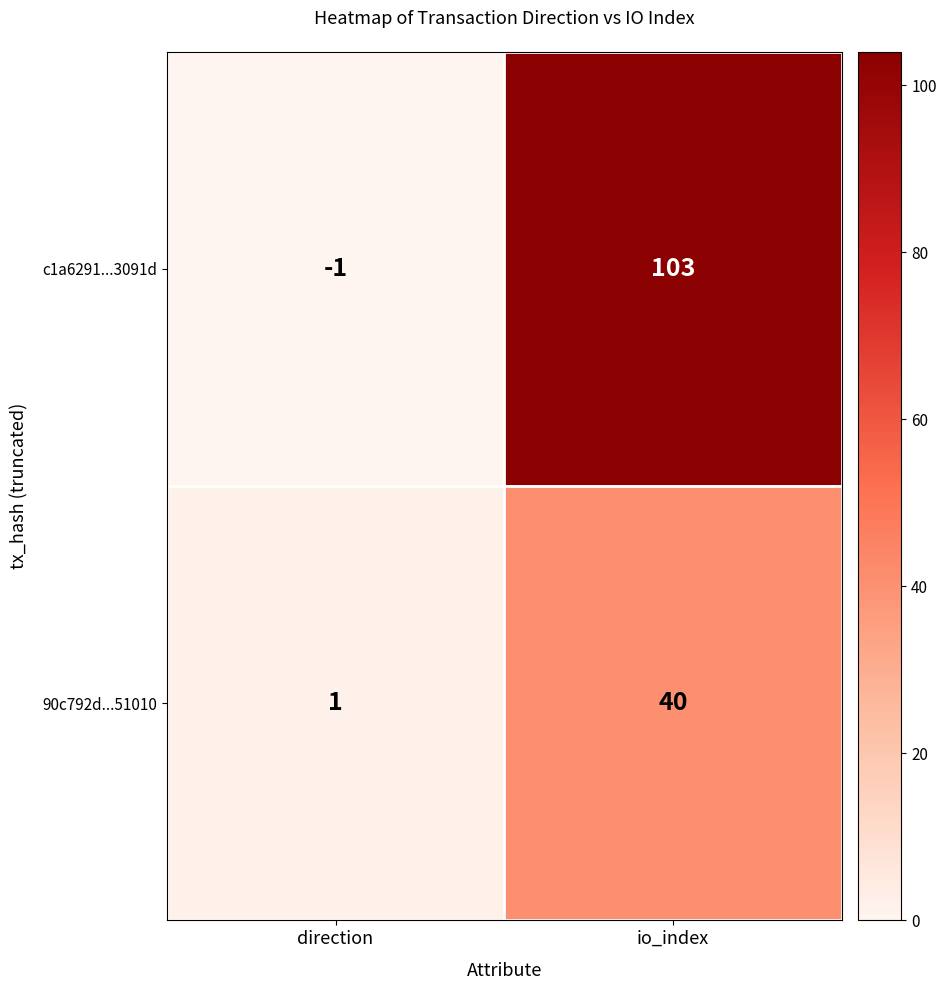

List the series in order of their peak value, lowest first.

90c792d...51010, c1a6291...3091d